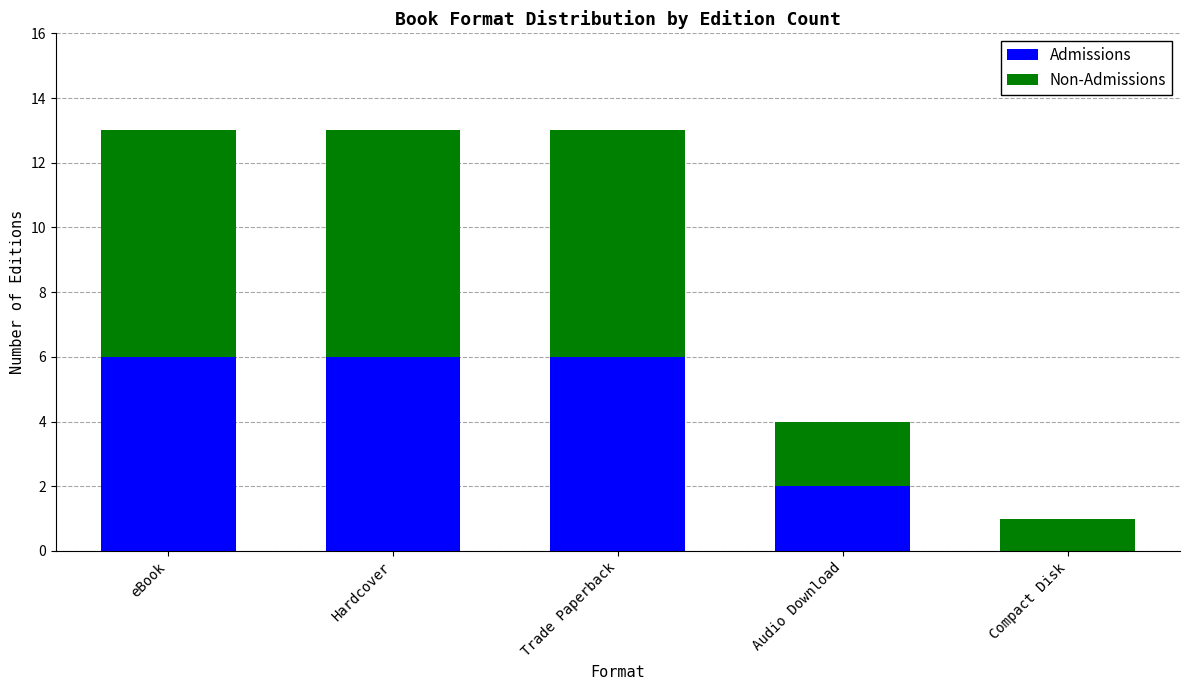

What value does the Admissions series have at eBook?

6